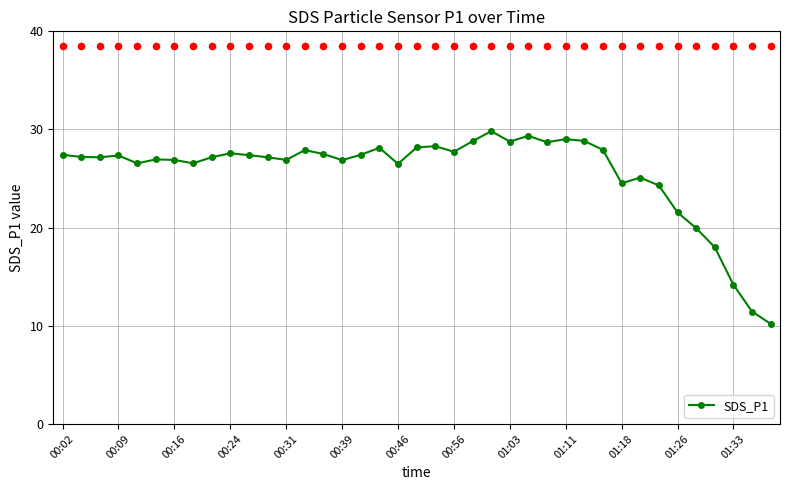

True or false: SDS_P1 has a value of 9.5 at 00:02.

False